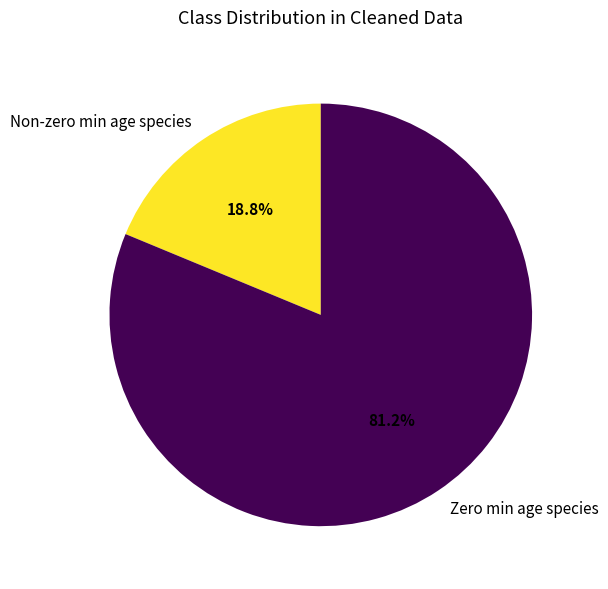

Approximately how many times larger is the value at Zero min age species compared to Non-zero min age species?

4.3